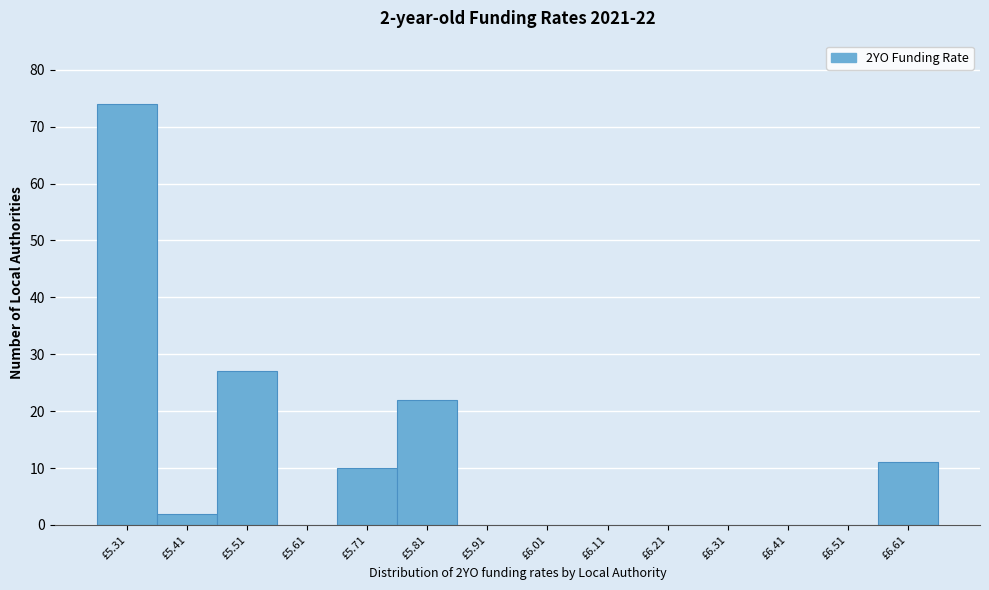

Reading left to right, what are all the values shown in this chart?

£5.31=74	£5.41=2	£5.51=27	£5.61=0	£5.71=10	£5.81=22	£5.91=0	£6.01=0	£6.11=0	£6.21=0	£6.31=0	£6.41=0	£6.51=0	£6.61=11